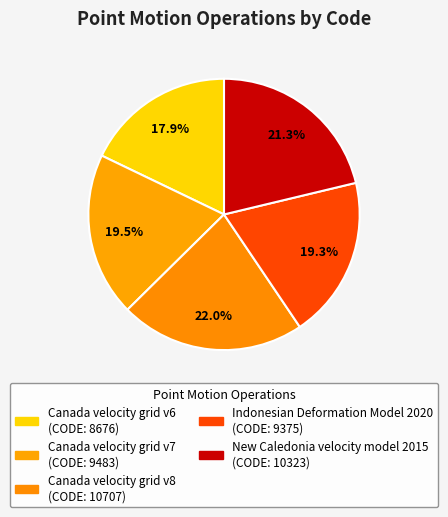

Which category has the biggest portion of the pie?

Canada velocity grid v8